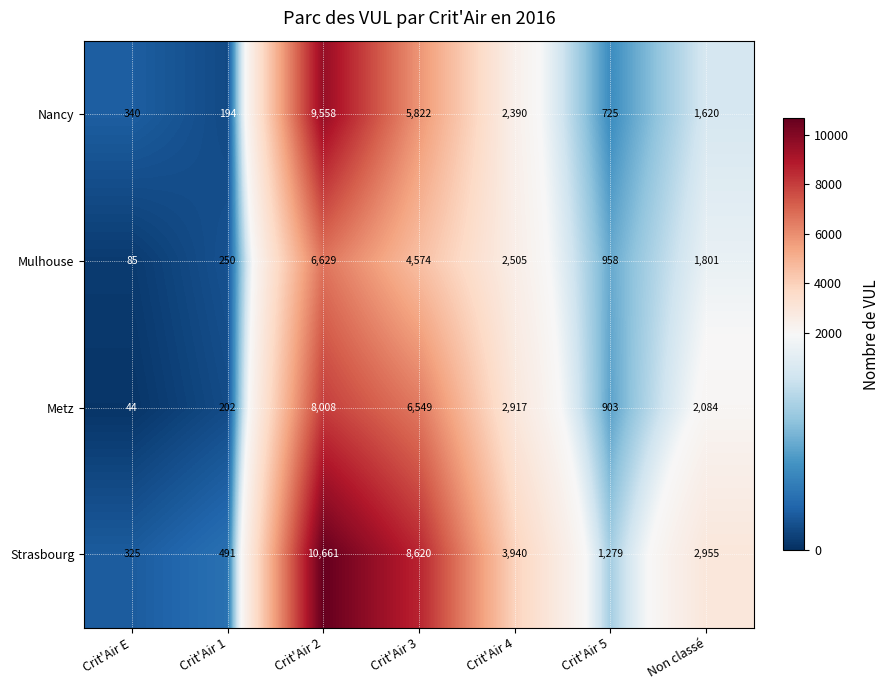

Rank the categories by Strasbourg value from highest to lowest.

Crit'Air 2, Crit'Air 3, Crit'Air 4, Non classé, Crit'Air 5, Crit'Air 1, Crit'Air E